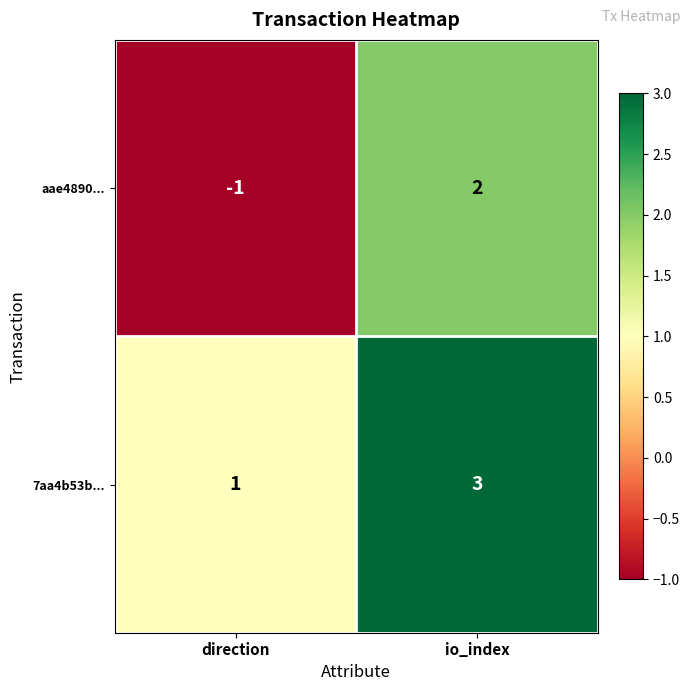

How many positive values does the aae4890... series have?

1